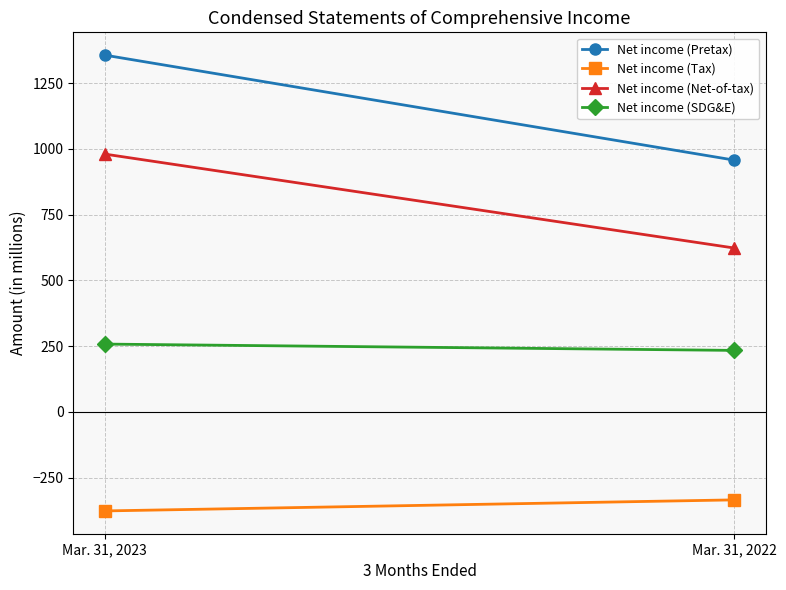

What are all the series names shown in the legend?

Net income (Pretax), Net income (Tax), Net income (Net-of-tax), Net income (SDG&E)